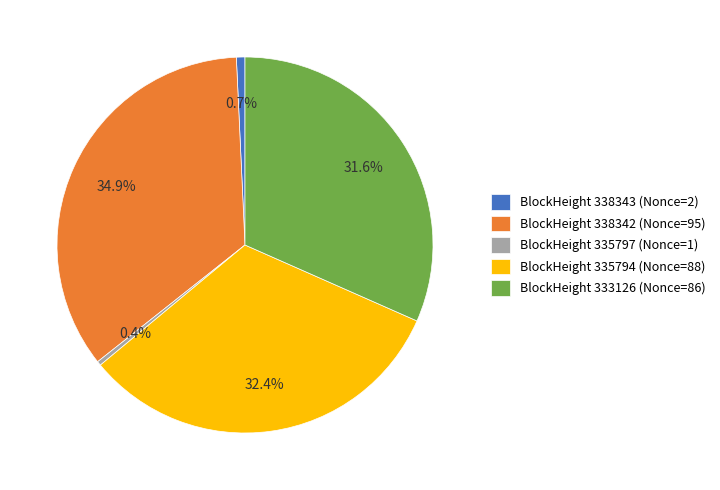

Between BlockHeight 335794 (Nonce=88) and BlockHeight 338343 (Nonce=2), which is larger?

BlockHeight 335794 (Nonce=88)